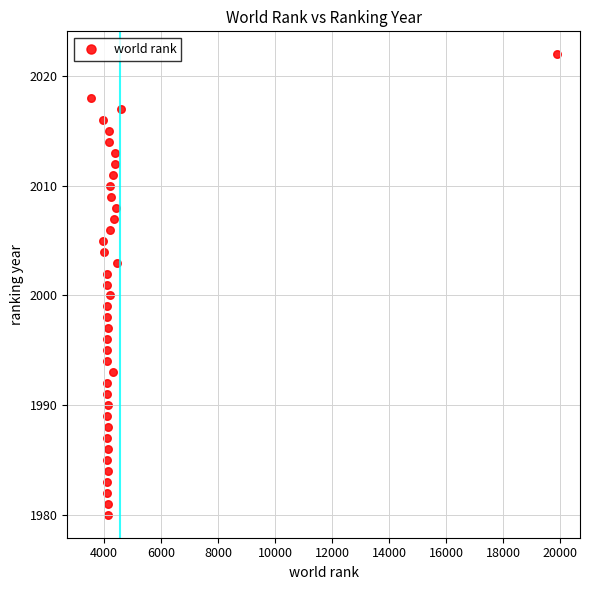

What is the range of X values (max minus min)?

16345